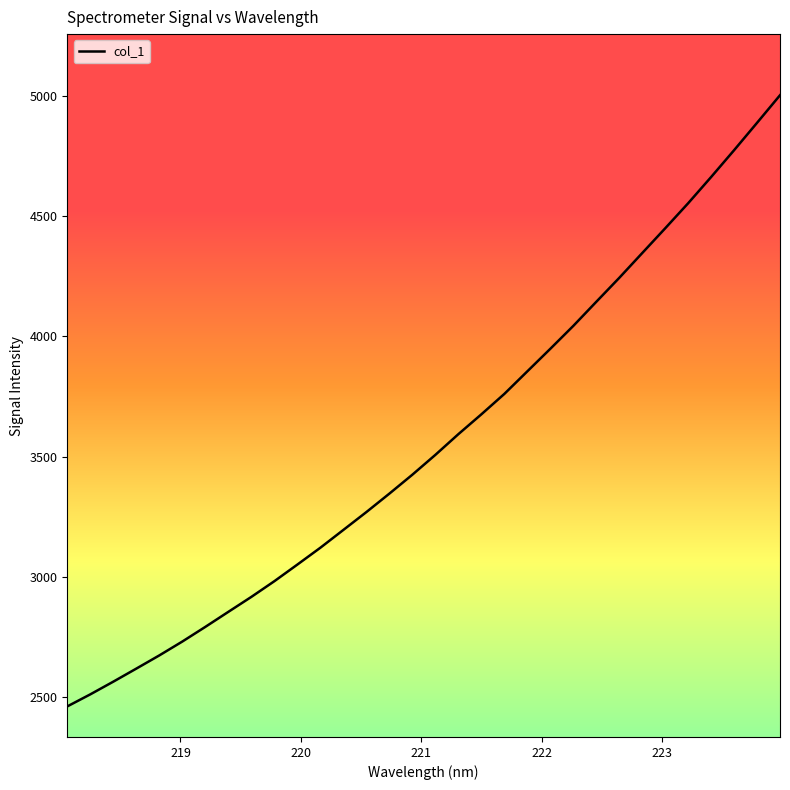

What is the difference between the maximum and minimum values?

2539.9